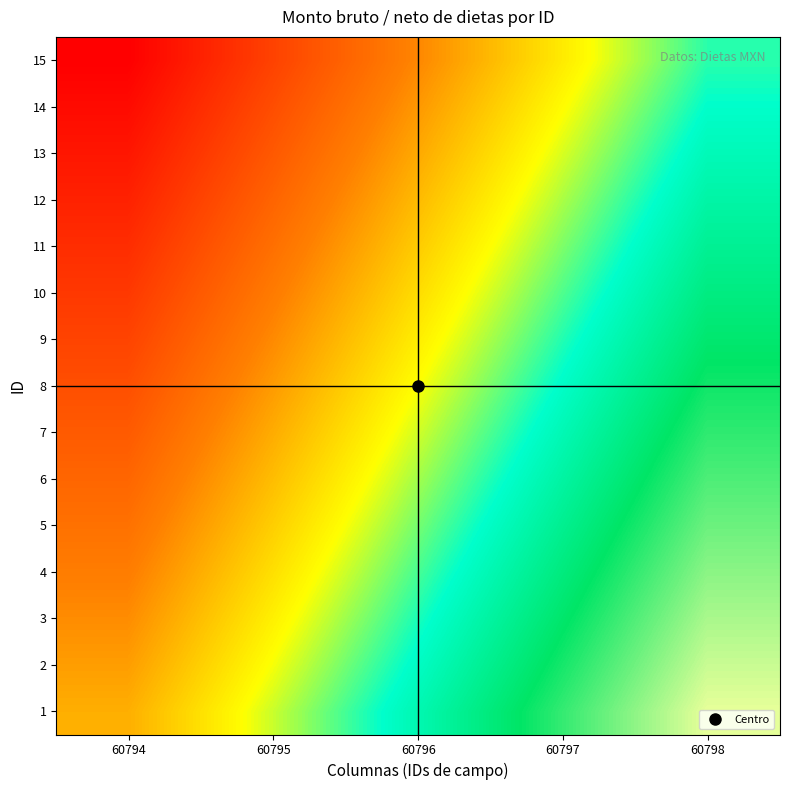

Reading left to right, list all the values displayed in this chart.

1: 60794=0.0	60795=25.0	60796=50.0	60797=75.0	60798=100.0
2: 60794=-4.3	60795=20.7	60796=45.7	60797=70.7	60798=95.7
3: 60794=-8.6	60795=16.4	60796=41.4	60797=66.4	60798=91.4
4: 60794=-12.9	60795=12.1	60796=37.1	60797=62.1	60798=87.1
5: 60794=-17.1	60795=7.9	60796=32.9	60797=57.9	60798=82.9
6: 60794=-21.4	60795=3.6	60796=28.6	60797=53.6	60798=78.6
7: 60794=-25.7	60795=-0.7	60796=24.3	60797=49.3	60798=74.3
8: 60794=-30.0	60795=-5.0	60796=20.0	60797=45.0	60798=70.0
9: 60794=-34.3	60795=-9.3	60796=15.7	60797=40.7	60798=65.7
10: 60794=-38.6	60795=-13.6	60796=11.4	60797=36.4	60798=61.4
11: 60794=-42.9	60795=-17.9	60796=7.1	60797=32.1	60798=57.1
12: 60794=-47.1	60795=-22.1	60796=2.9	60797=27.9	60798=52.9
13: 60794=-51.4	60795=-26.4	60796=-1.4	60797=23.6	60798=48.6
14: 60794=-55.7	60795=-30.7	60796=-5.7	60797=19.3	60798=44.3
15: 60794=-60.0	60795=-35.0	60796=-10.0	60797=15.0	60798=40.0